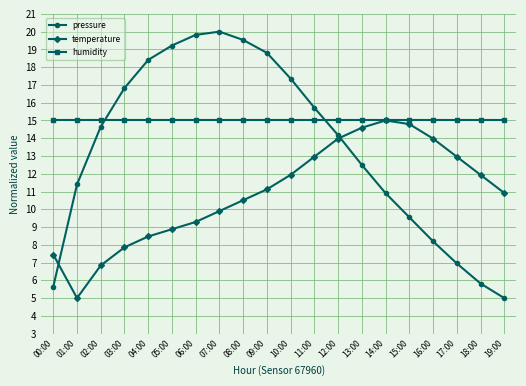

The value of humidity at 05:00 is 9.2. True or false?

False